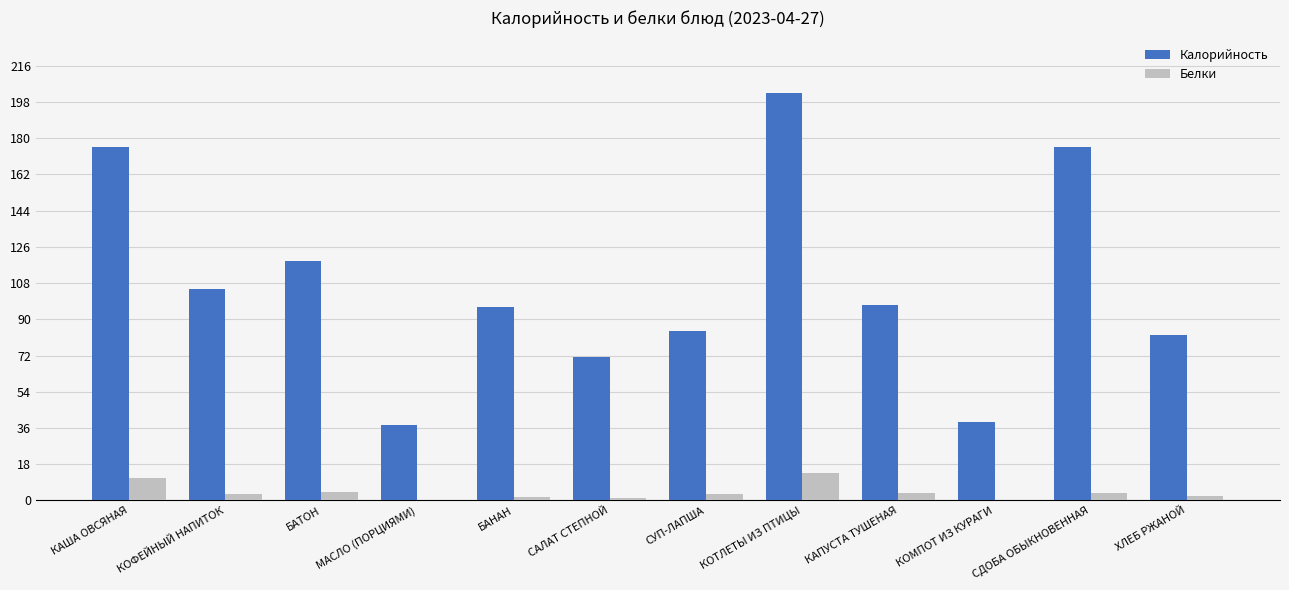

Between КАША ОВСЯНАЯ and СУП-ЛАПША, which series saw the biggest shift?

Калорийность